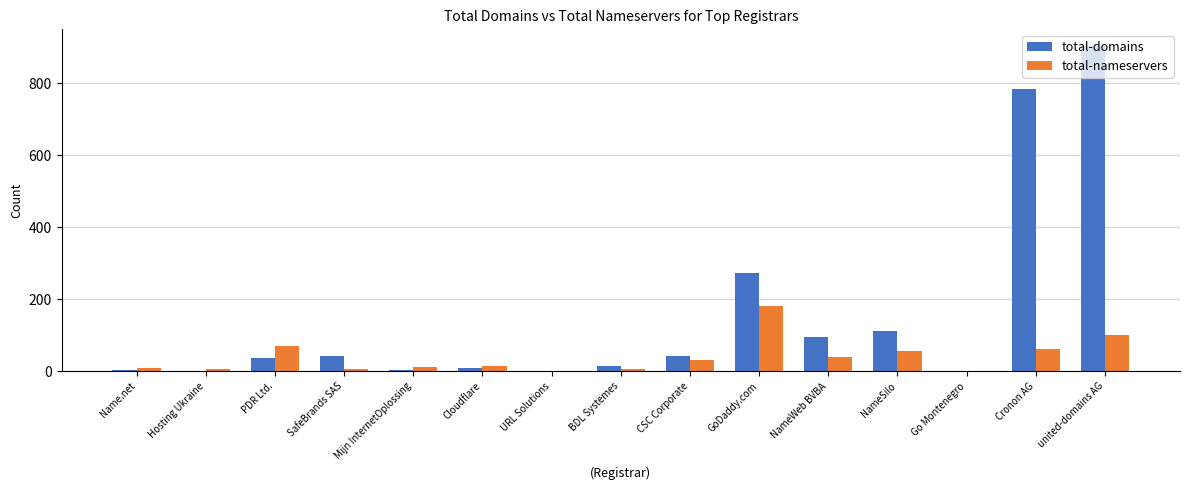

How many categories are shown in the chart?

15